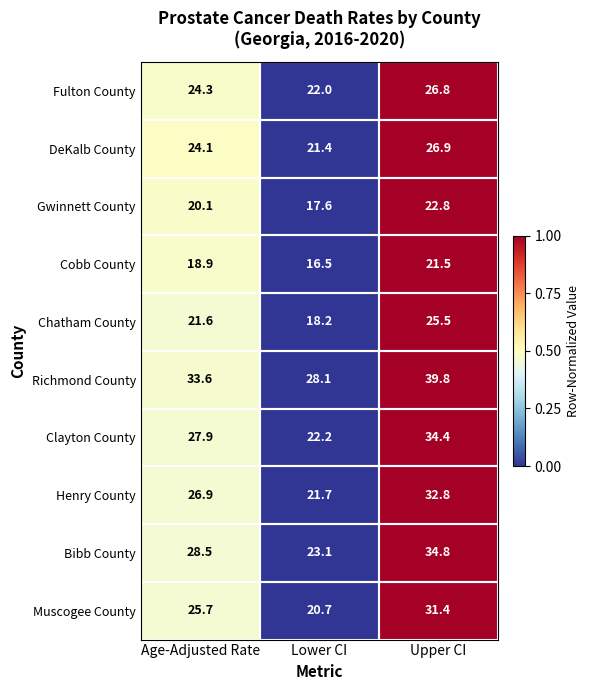

What is the sum of the DeKalb County values at Upper CI and Lower CI?

48.3